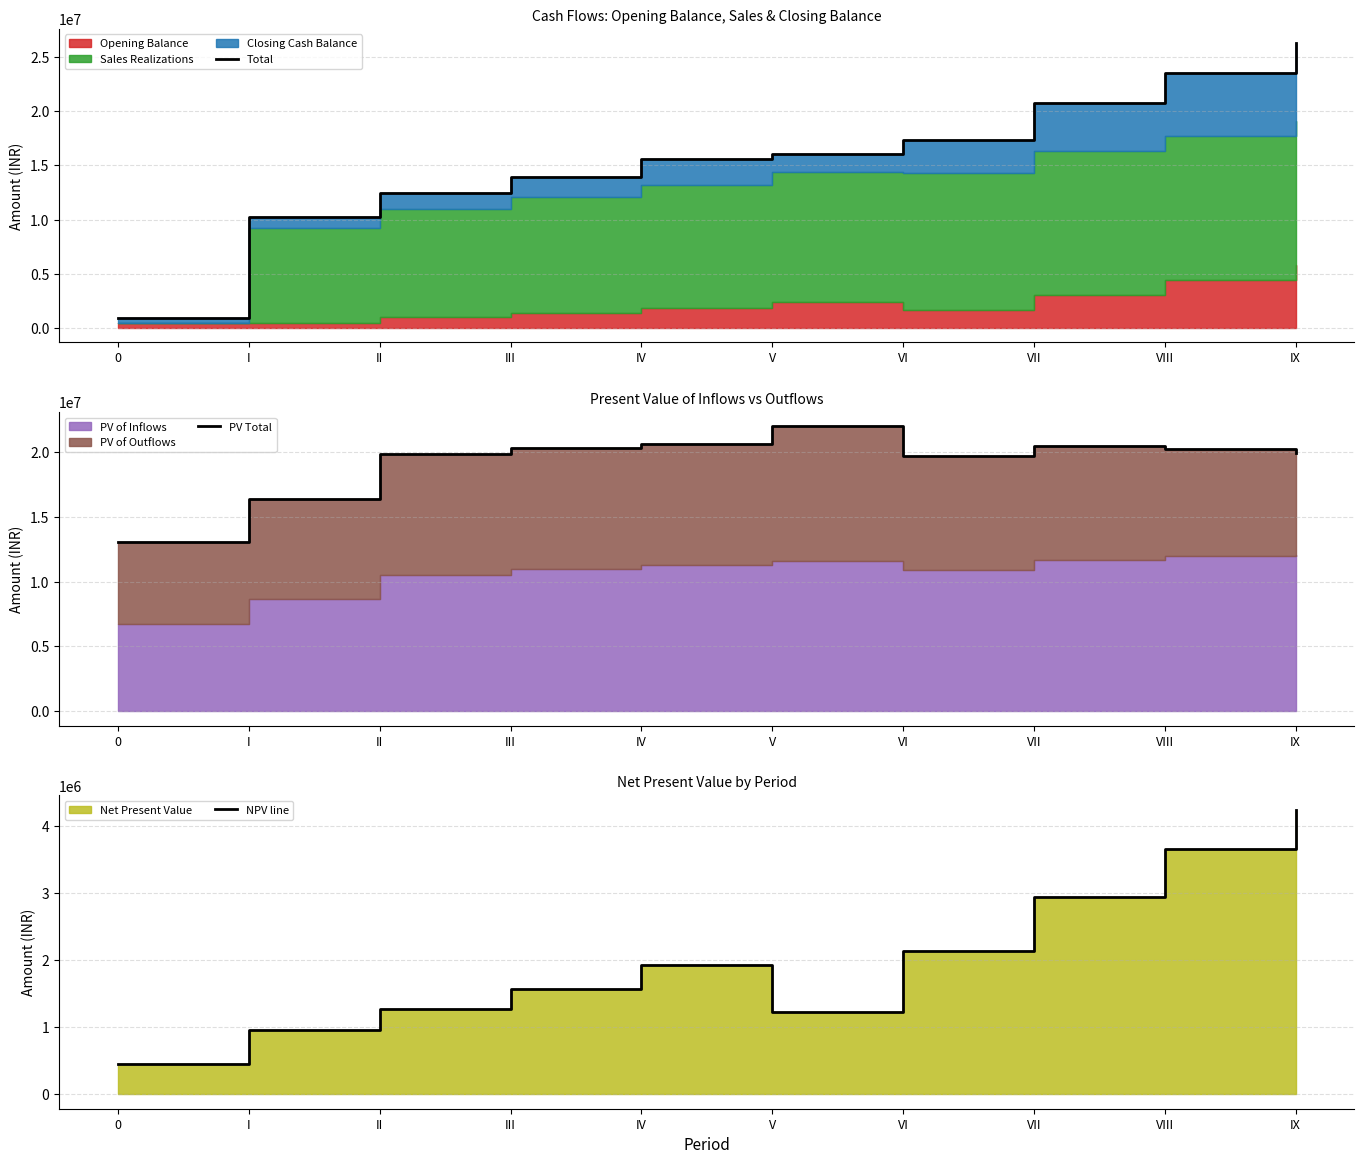

What is the spread (max minus min) of values at IX?

22036183.5